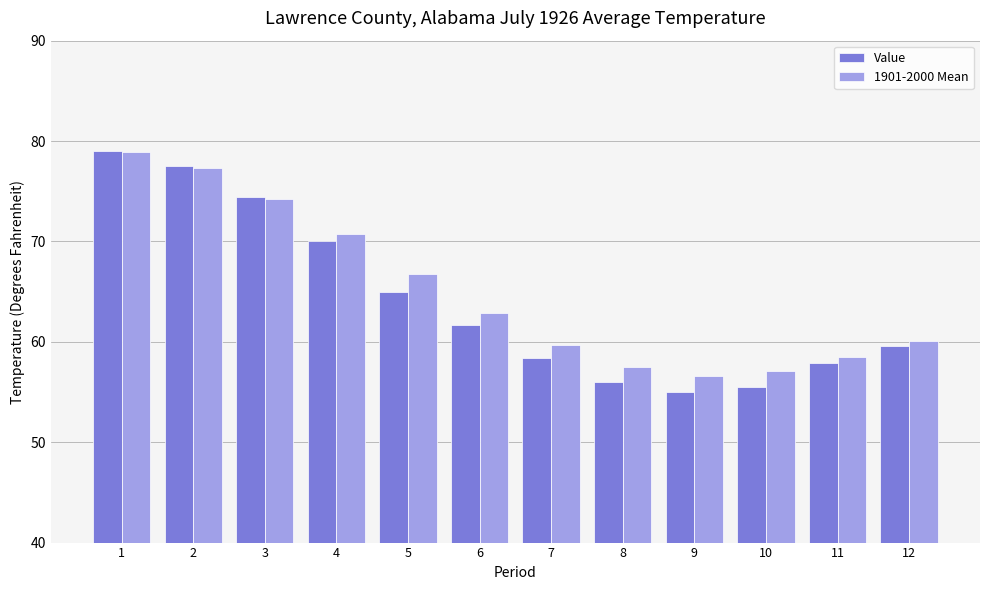

Does the chart contain any negative values?

No